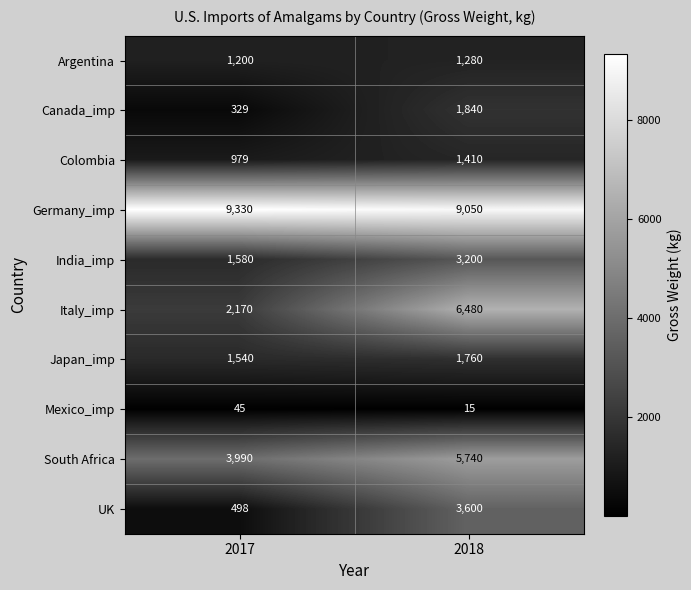

Count the number of categories in the chart.

2